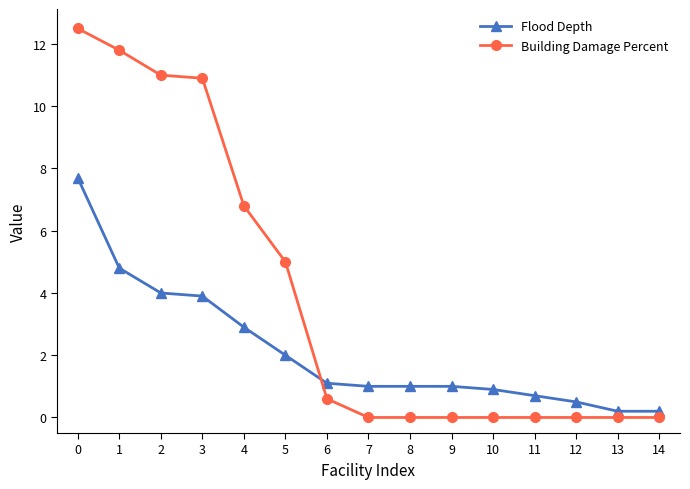

Is the value of Flood Depth at 1 greater than the value of Building Damage Percent at 4?

No